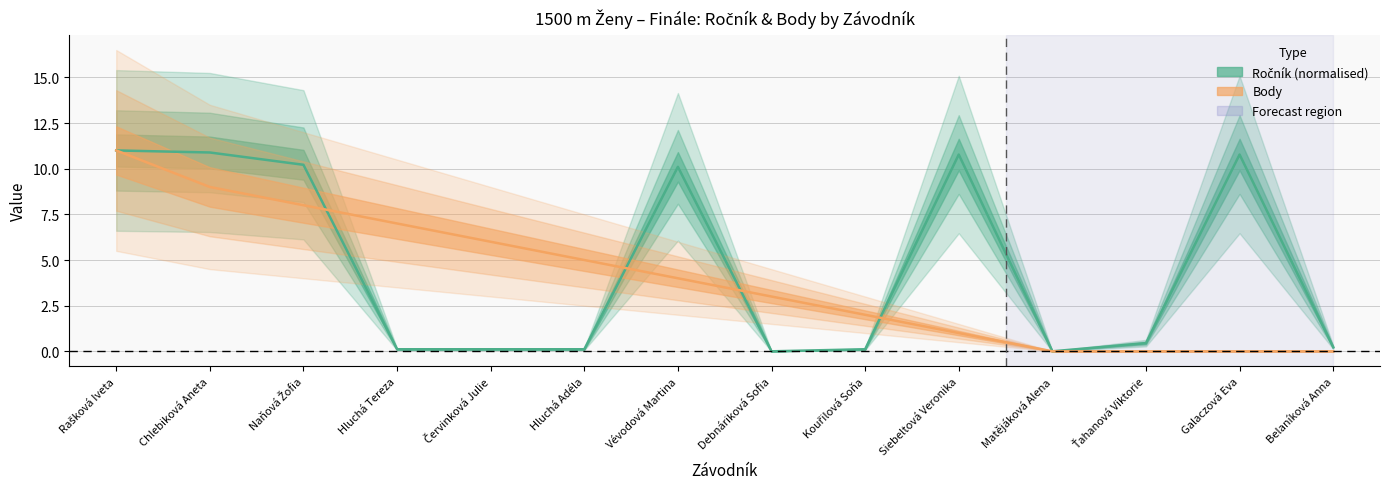

What is the sum of all Ročník values?

64.9